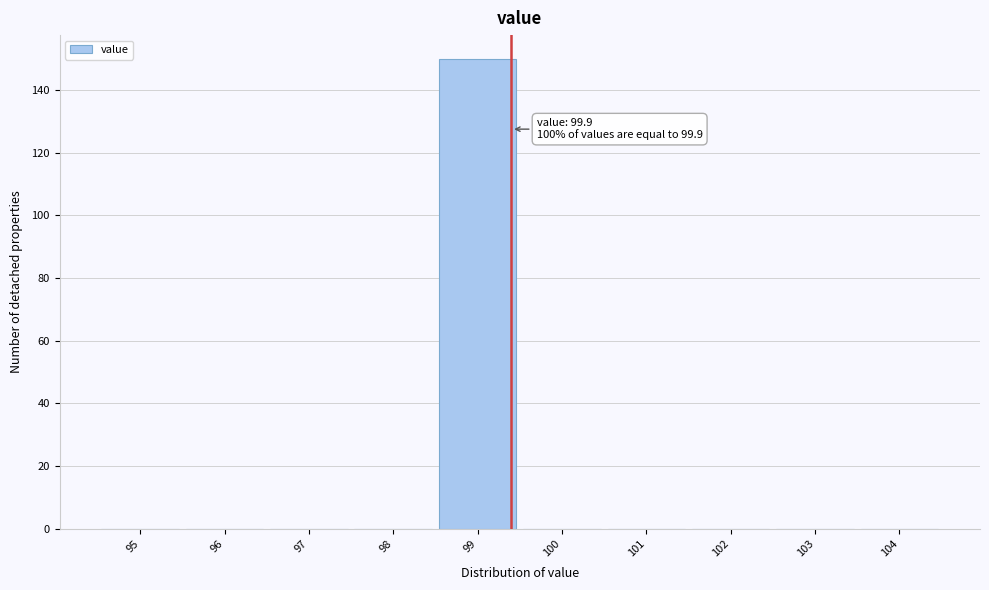

Reading left to right, extract all data points from this chart.

95=0	96=0	97=0	98=0	99=150	100=0	101=0	102=0	103=0	104=0